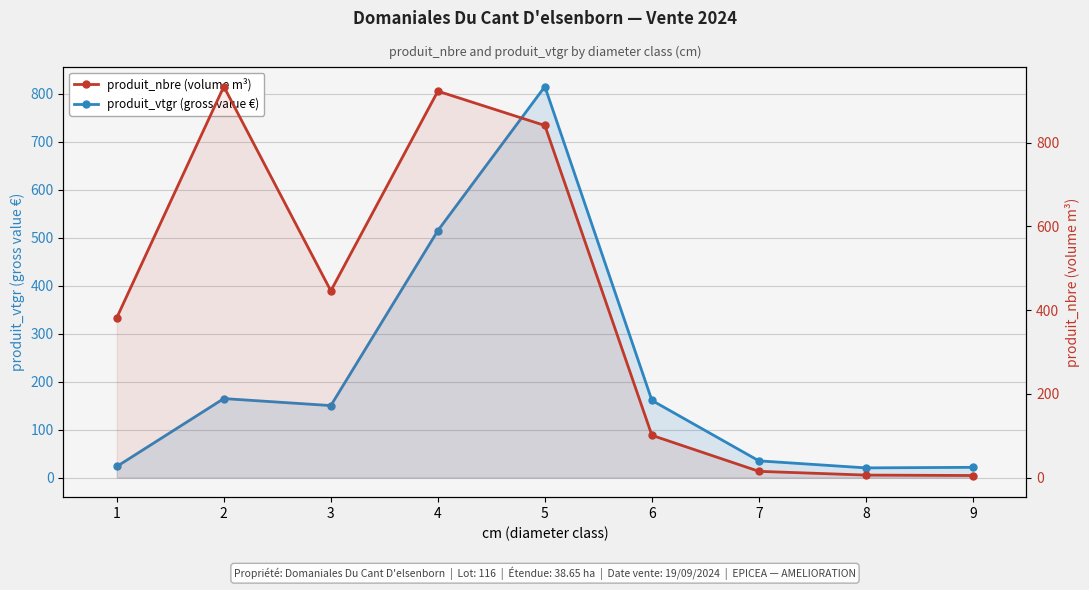

Count the number of categories in the chart.

9